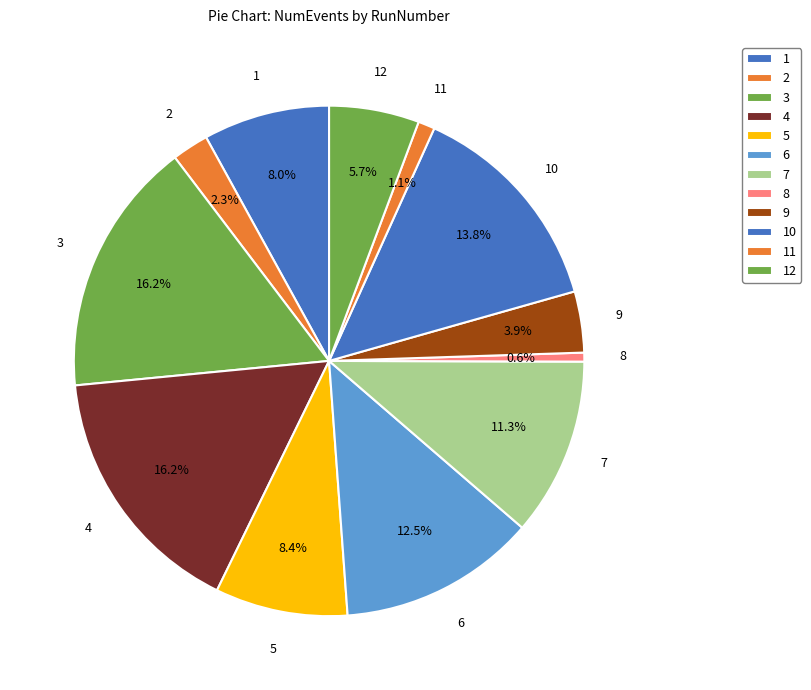

To the nearest percent, what is the difference between the largest and smallest slice percentages?

16%